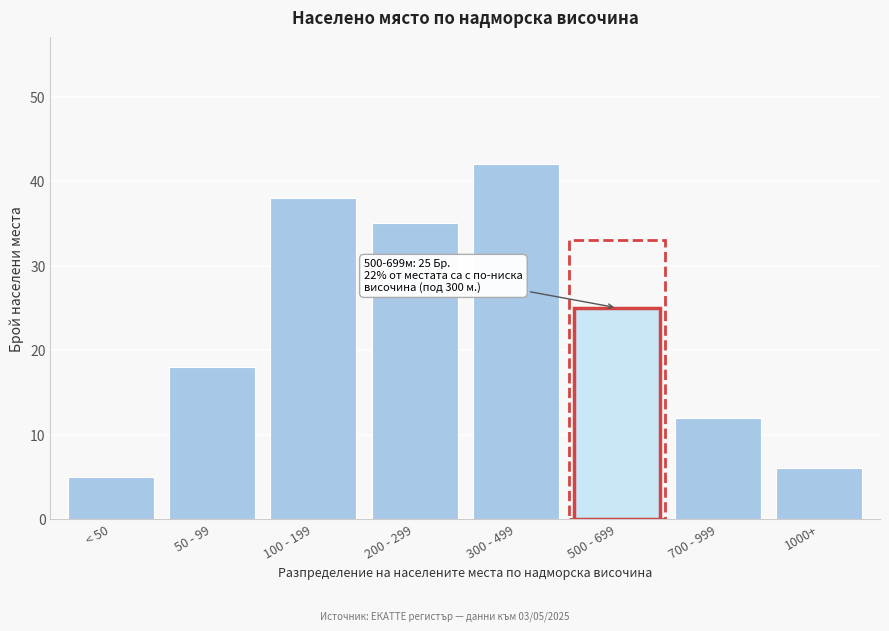

Reading left to right, what are all the values shown in this chart?

< 50=5	50 - 99=18	100 - 199=38	200 - 299=35	300 - 499=42	500 - 699=25	700 - 999=12	1000+=6